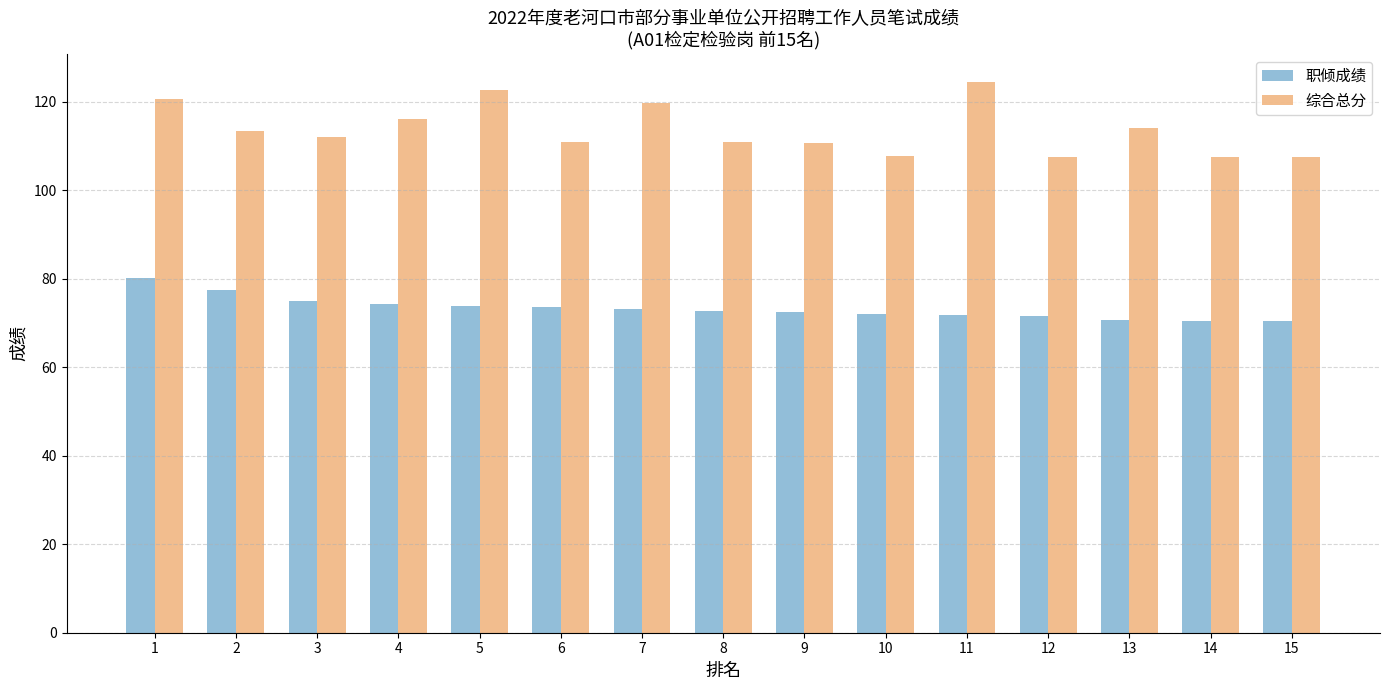

How many data points in 综合总分 are above 112?

8